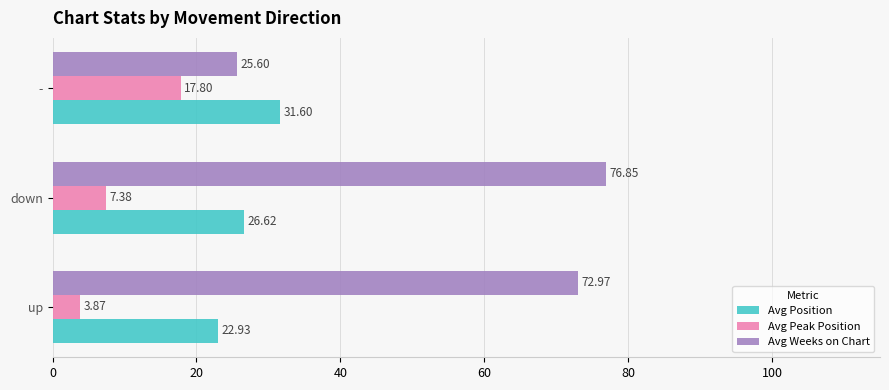

Count the number of data series in this chart.

3